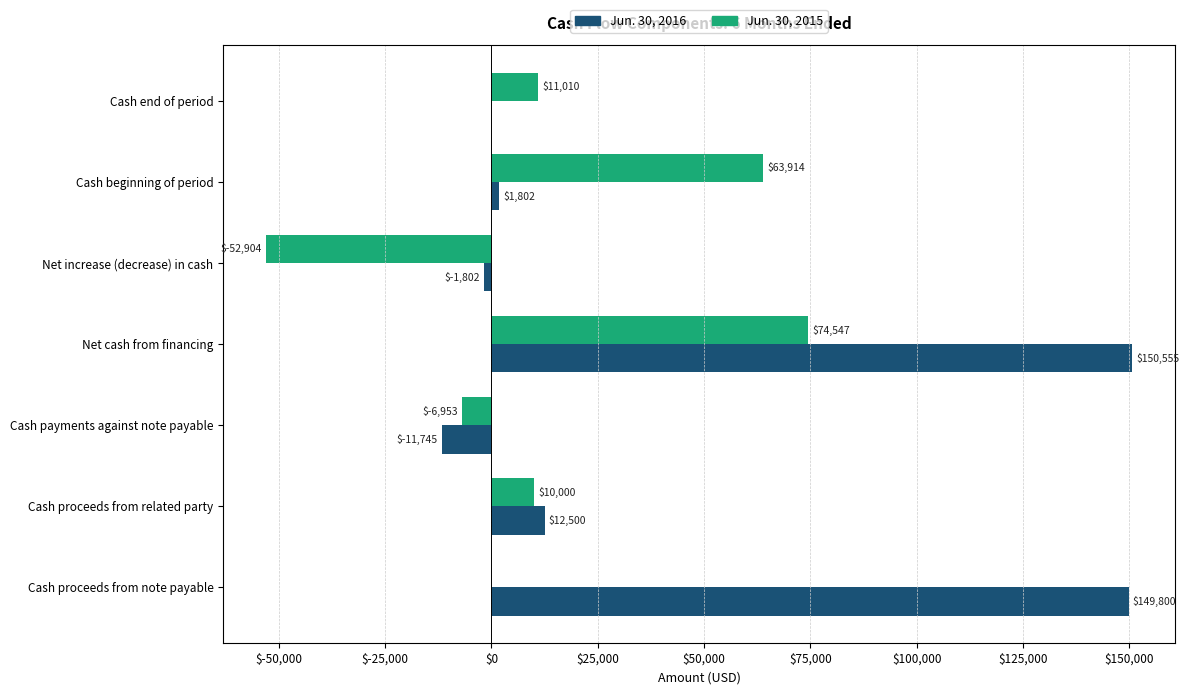

Which series has the largest range (max minus min)?

Jun. 30, 2016